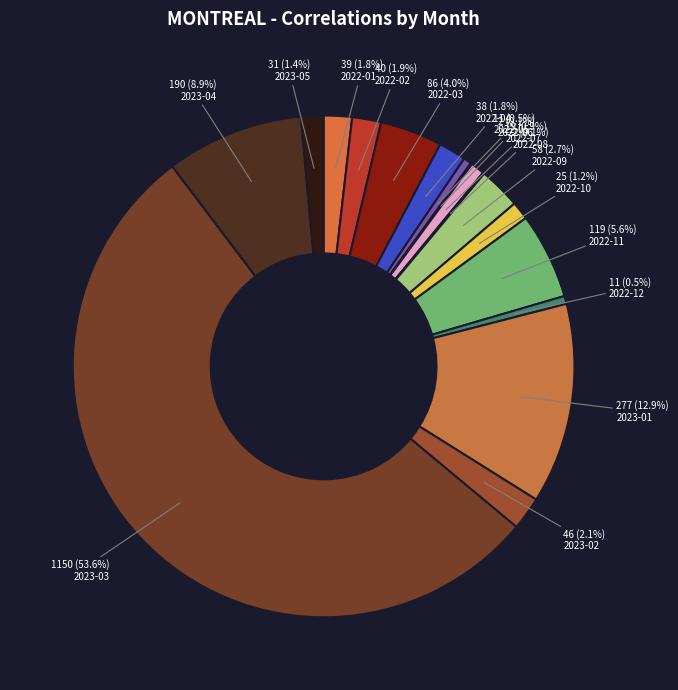

What percentage is the 2022-03 slice, to the nearest percent?

4%